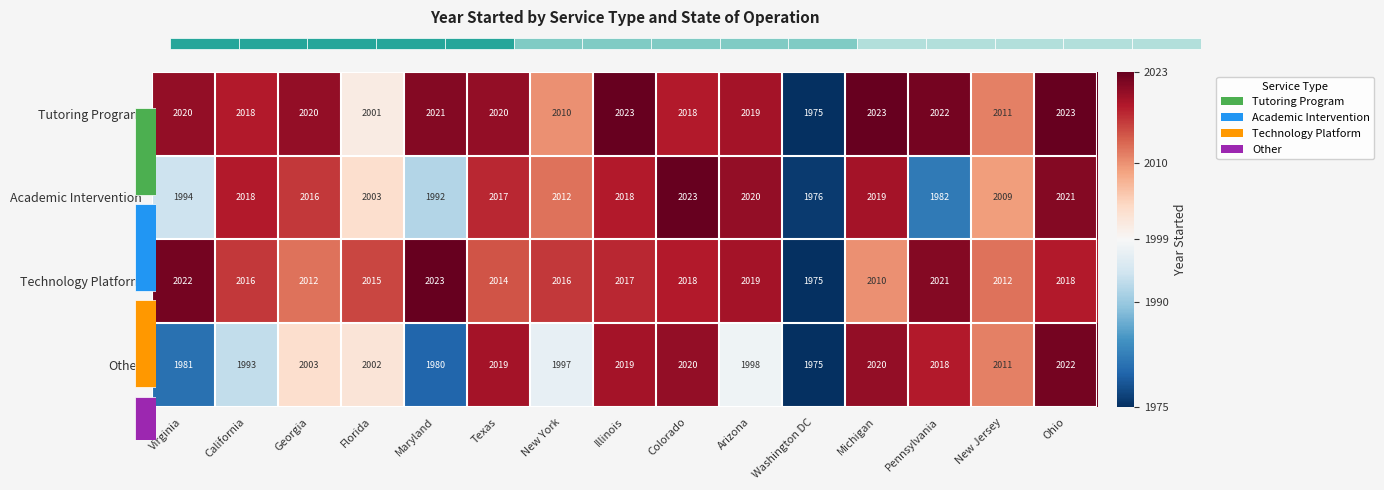

Rank the categories by Academic Intervention value from highest to lowest.

Colorado, Ohio, Arizona, Michigan, California, Illinois, Texas, Georgia, New York, New Jersey, Florida, Virginia, Maryland, Pennsylvania, Washington DC